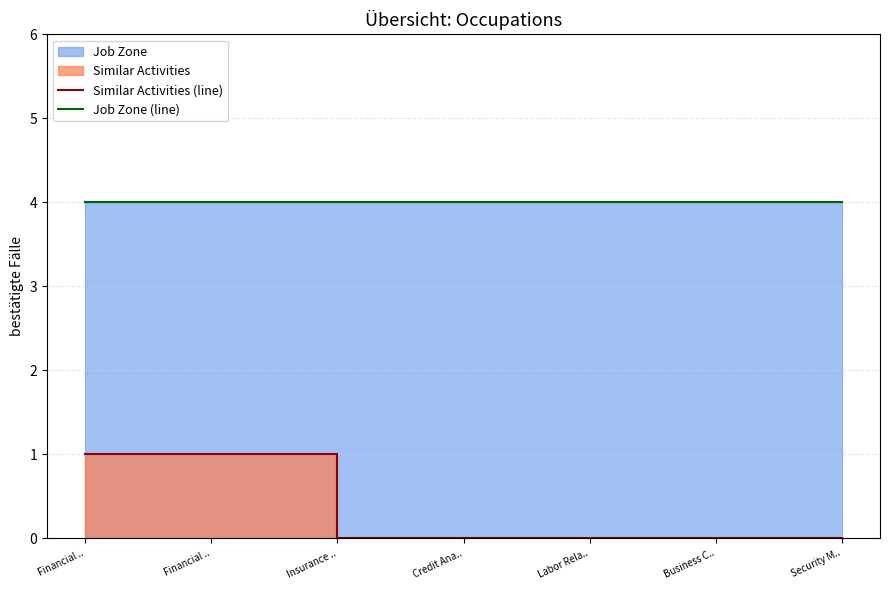

True or false: Similar Activities (line) and Job Zone (line) intersect in this chart.

False